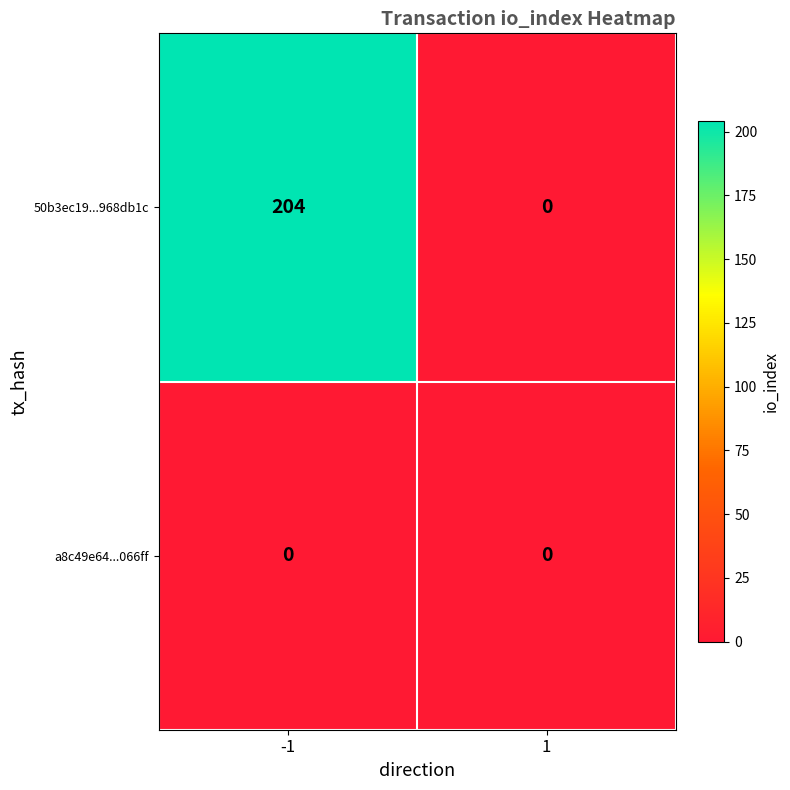

What is the difference between the maximum and minimum values in the 50b3ec19...968db1c series?

204